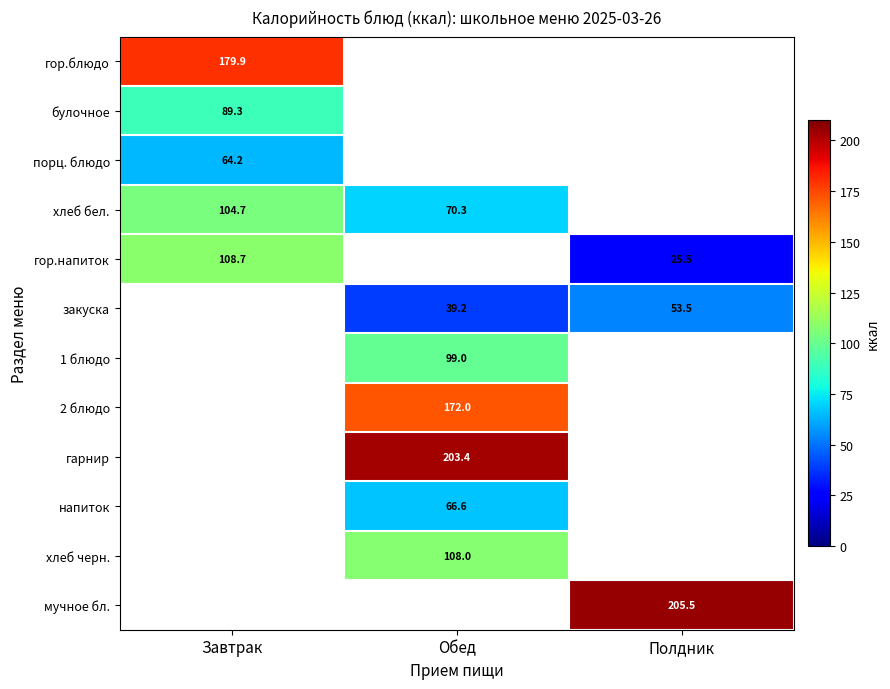

Is it true that хлеб бел. equals 104.7 at Завтрак?

True